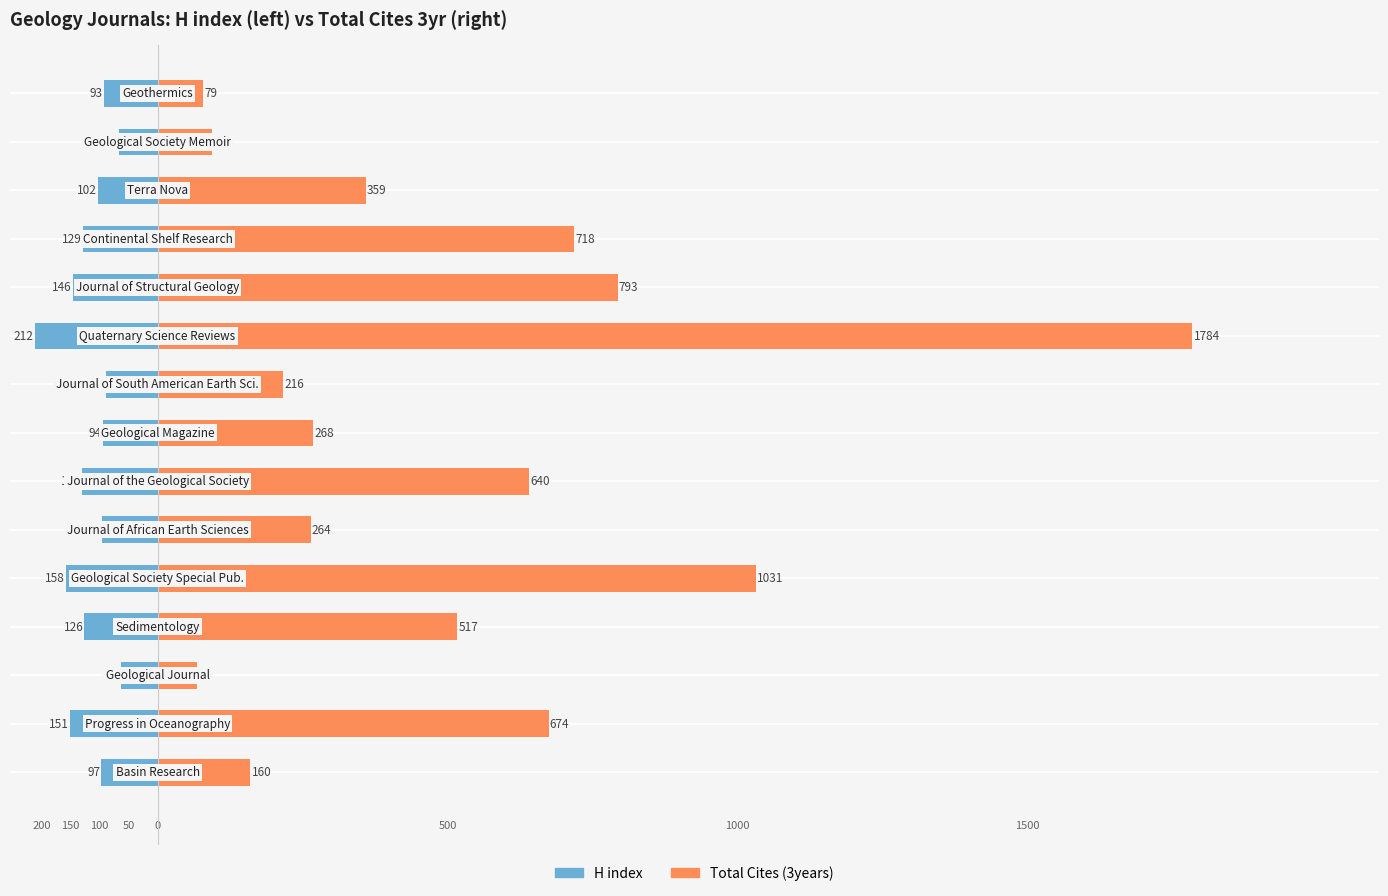

What is the difference between the maximum and minimum values in the H index series?

149